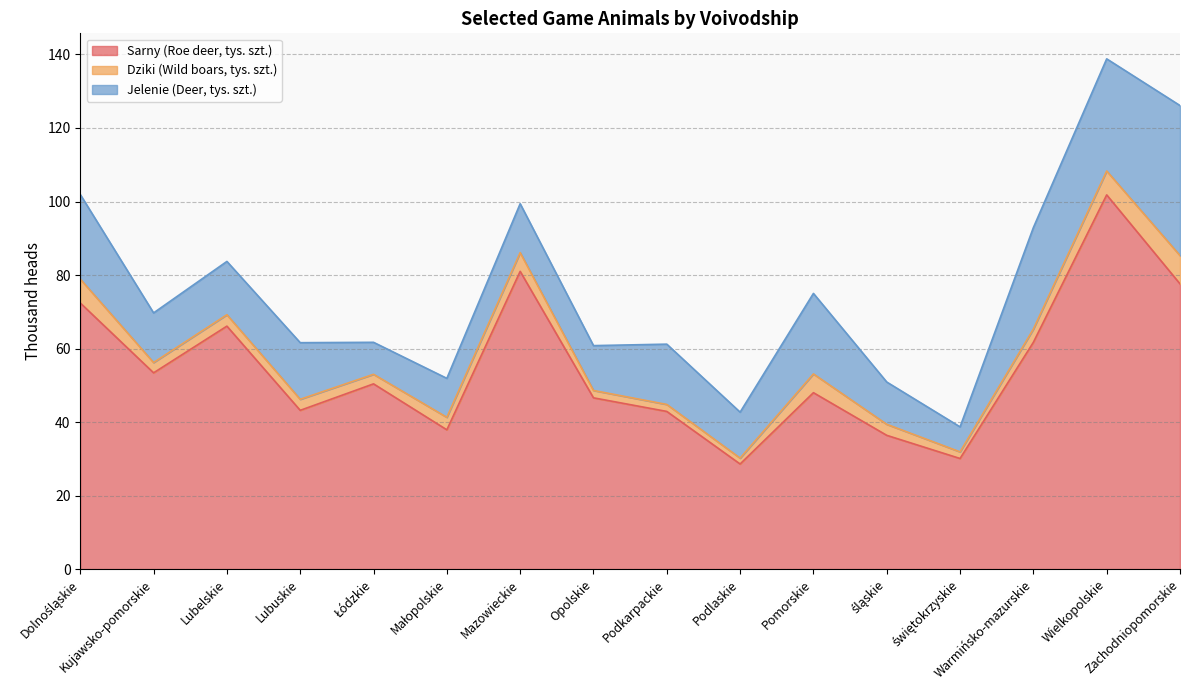

Between Małopolskie and Pomorskie, which series saw the biggest shift?

Jelenie (Deer, tys. szt.)